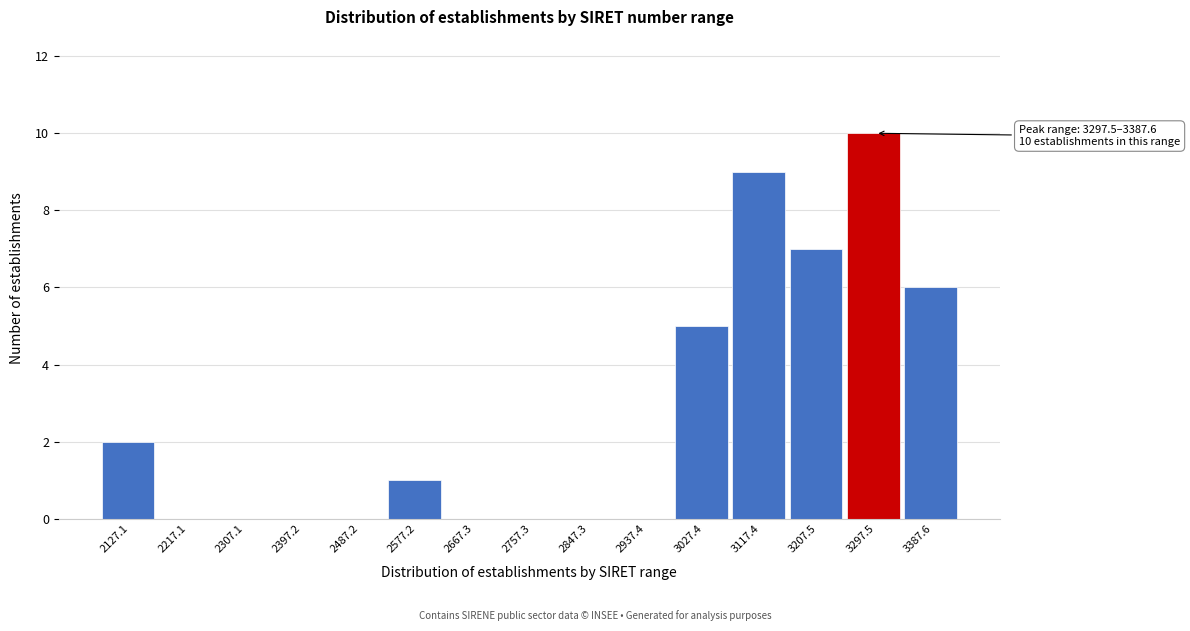

Reading right to left, list all the values displayed in this chart.

3387.6=6	3297.5=10	3207.5=7	3117.4=9	3027.4=5	2937.4=0	2847.3=0	2757.3=0	2667.3=0	2577.2=1	2487.2=0	2397.2=0	2307.1=0	2217.1=0	2127.1=2